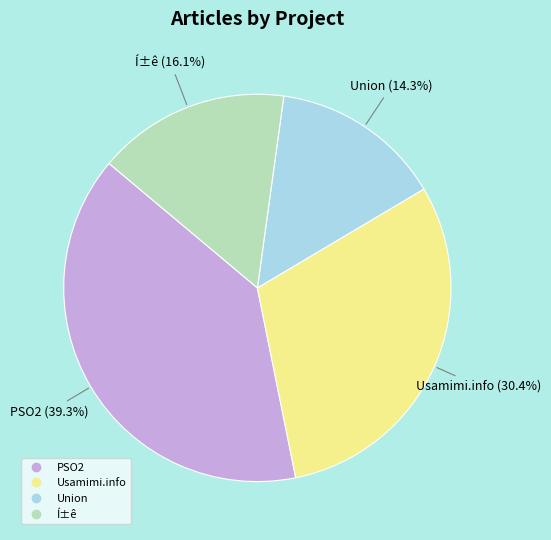

Is there a majority slice in this chart?

No